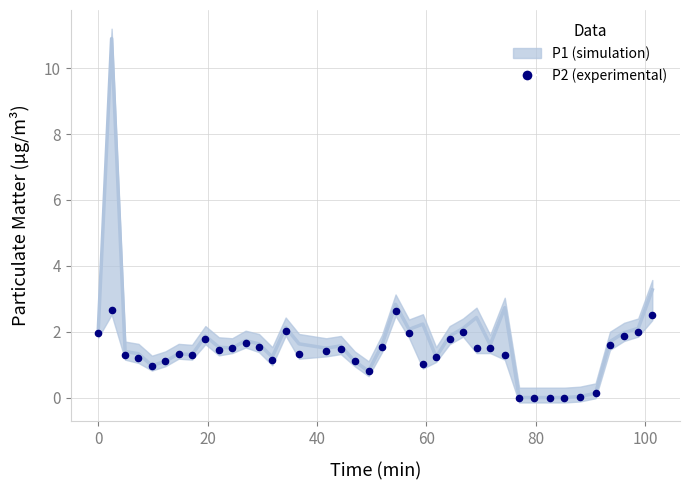

What is the range of Y values (max minus min)?

2.7